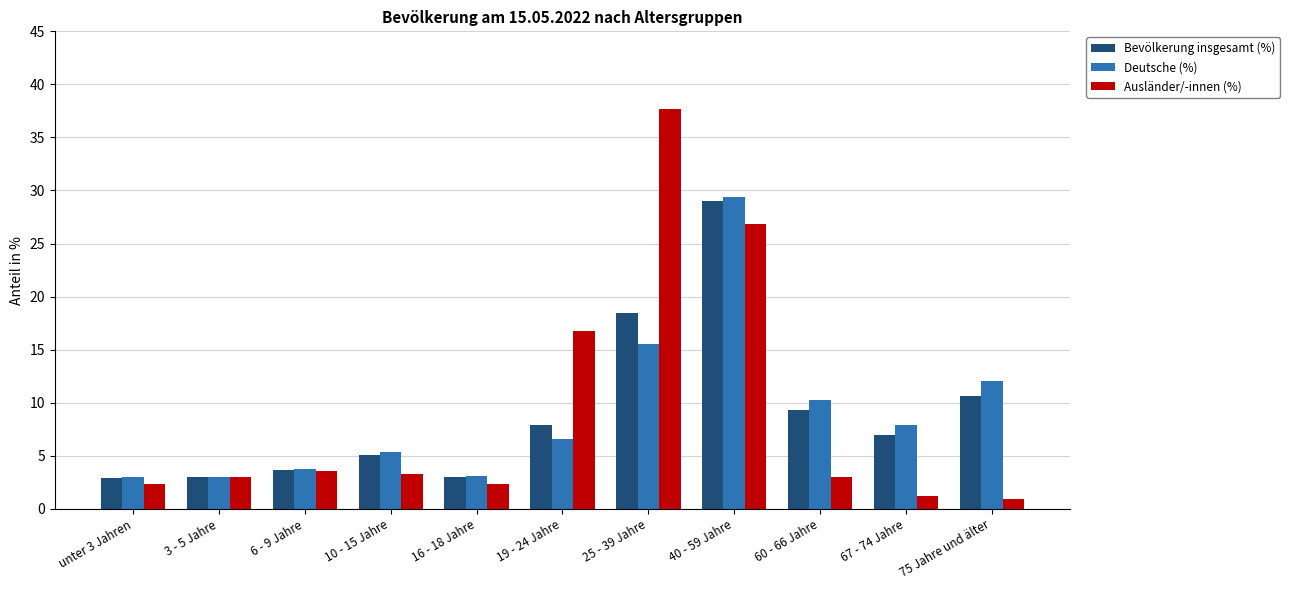

At which label is Ausländer/-innen (%) closest to 19?

19 - 24 Jahre